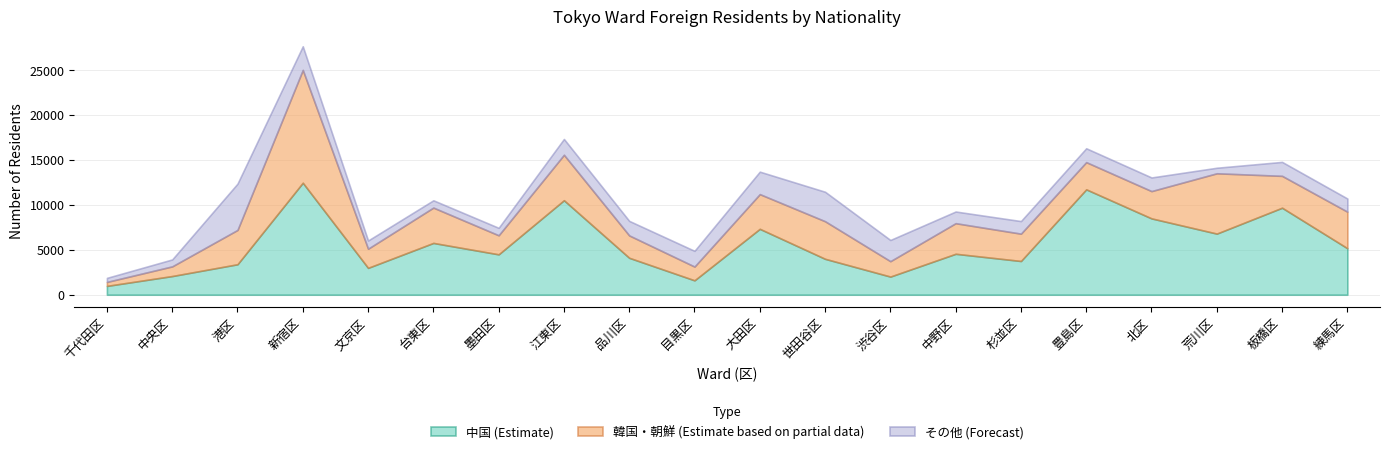

How many lines are shown in the chart?

3